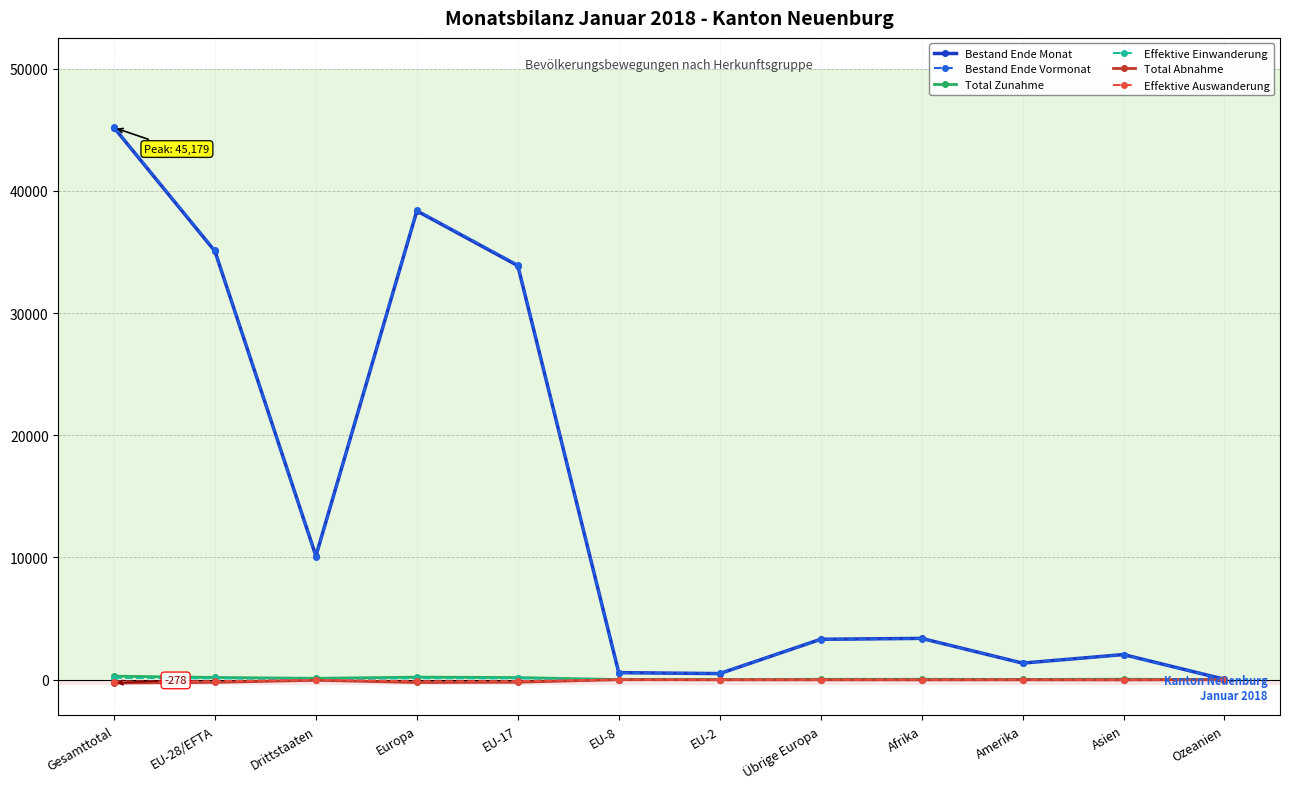

What is the maximum value for Bestand Ende Monat?

45179